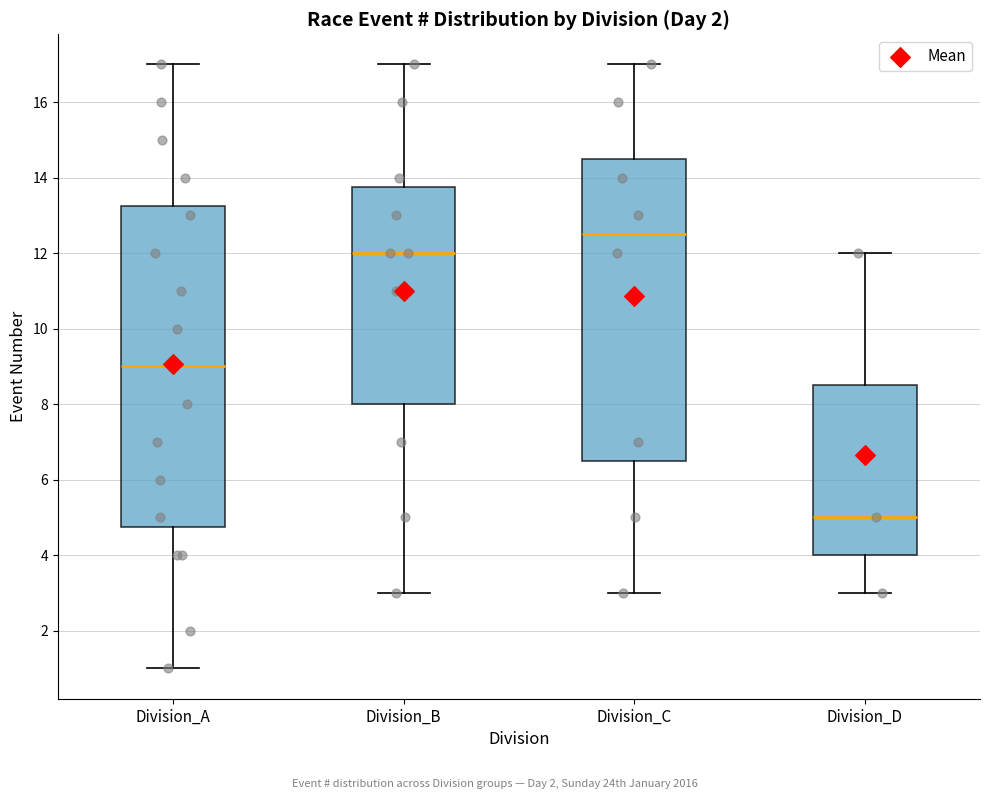

Where does the median line of the box for Division_C sit on the y-axis? The values are not printed on the chart, so give them approximately, as read against the axis.

12.6